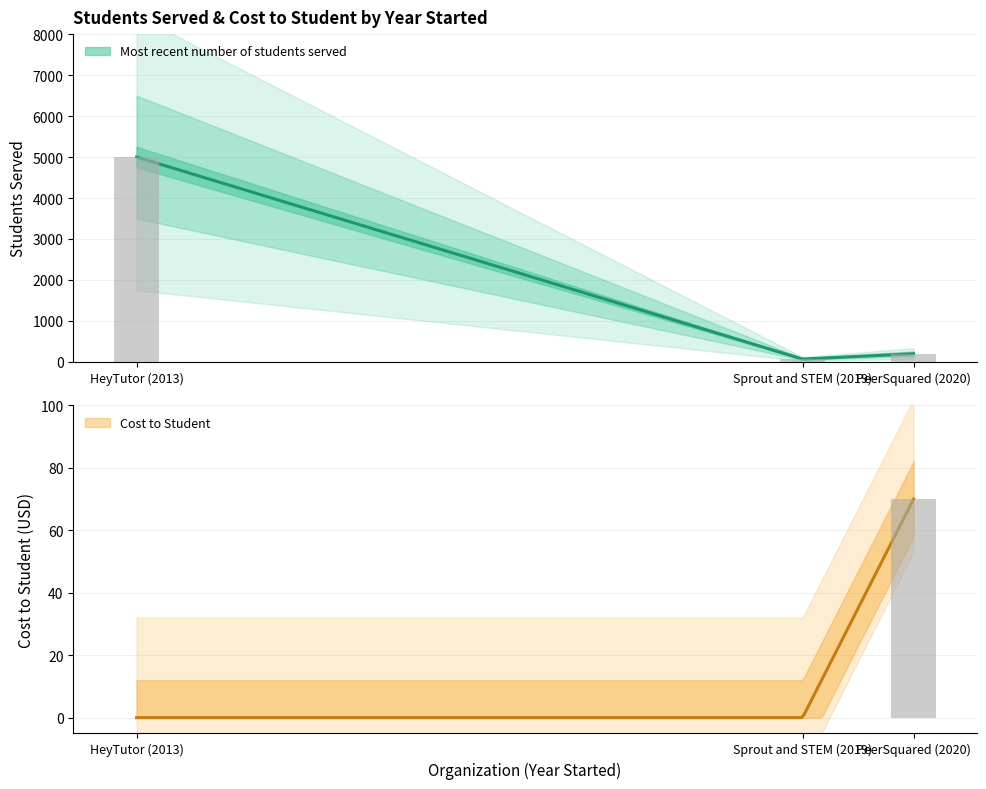

Approximately how many times larger is the value at PeerSquared (2020) compared to Sprout and STEM (2019)?

2.9